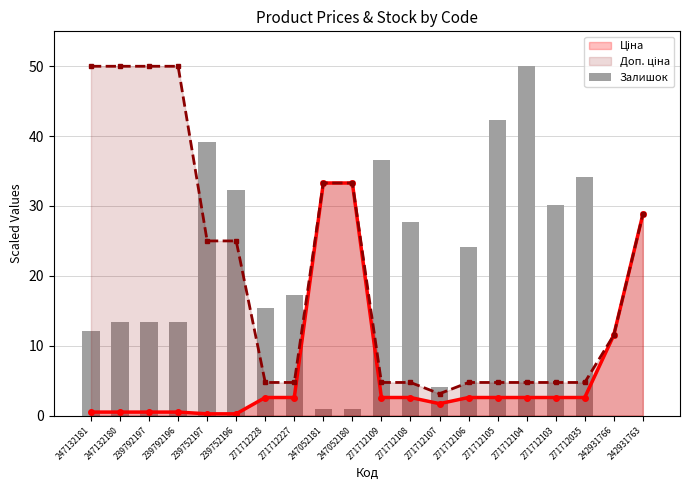

Is it true that the value at 247132180 is 23.5?

False